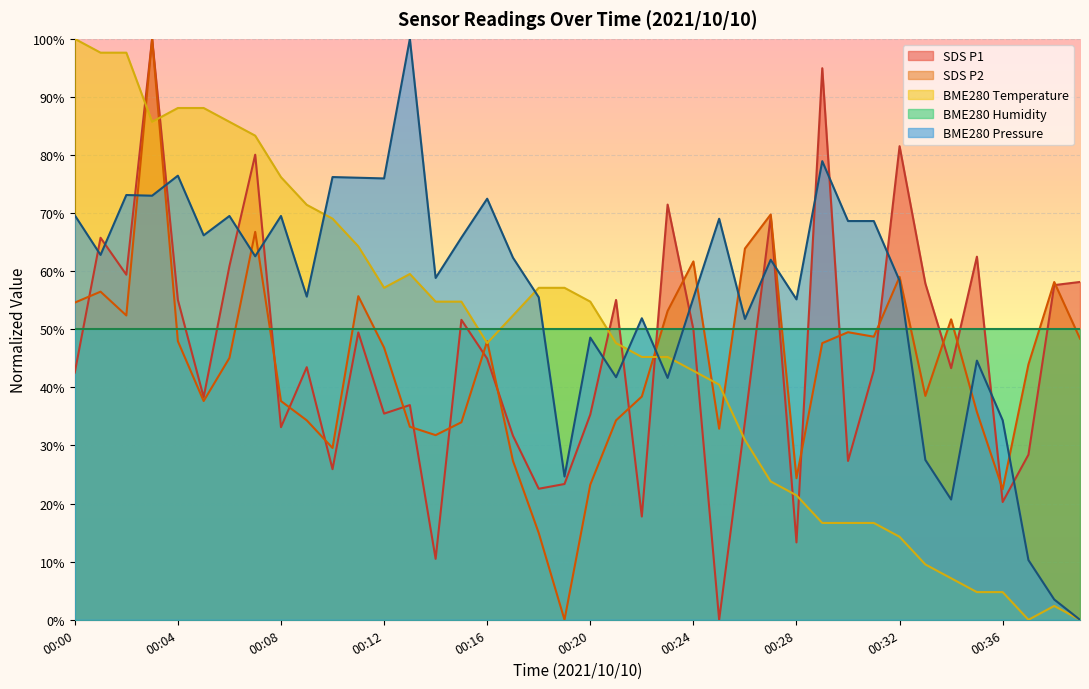

What is the difference between the maximum and second lowest values in the BME280_pressure series?

96.5